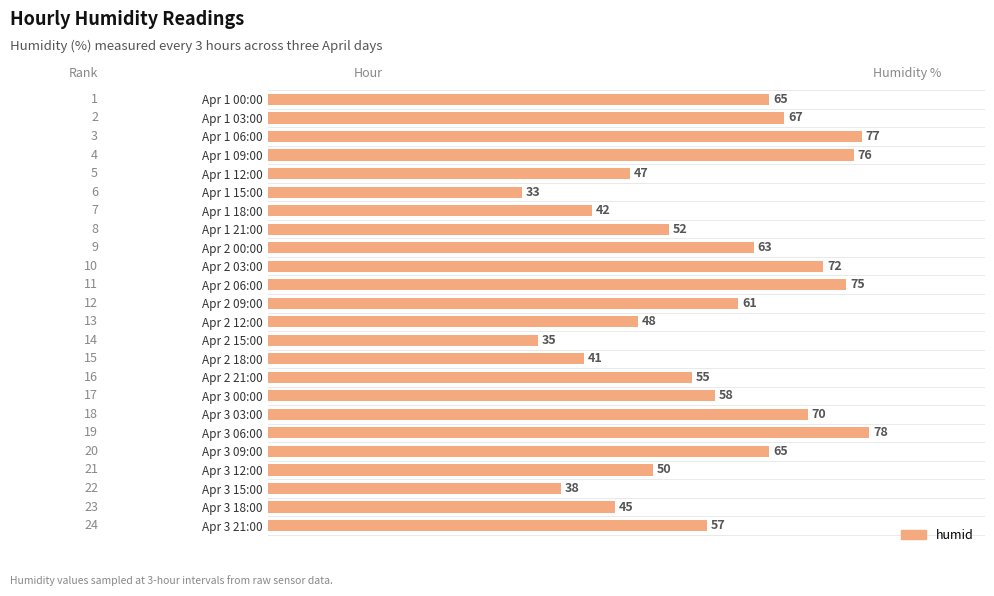

What is the sum of all values?

1370